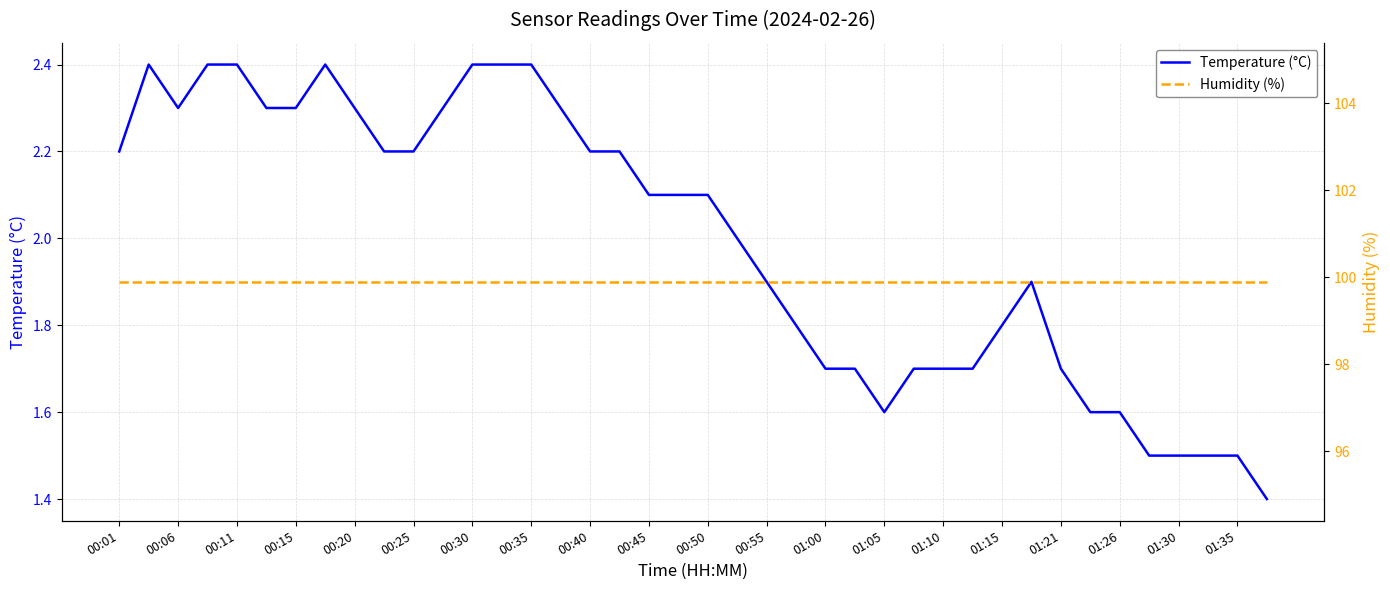

The value of Temperature (°C) at 00:06 is 2.3. True or false?

True